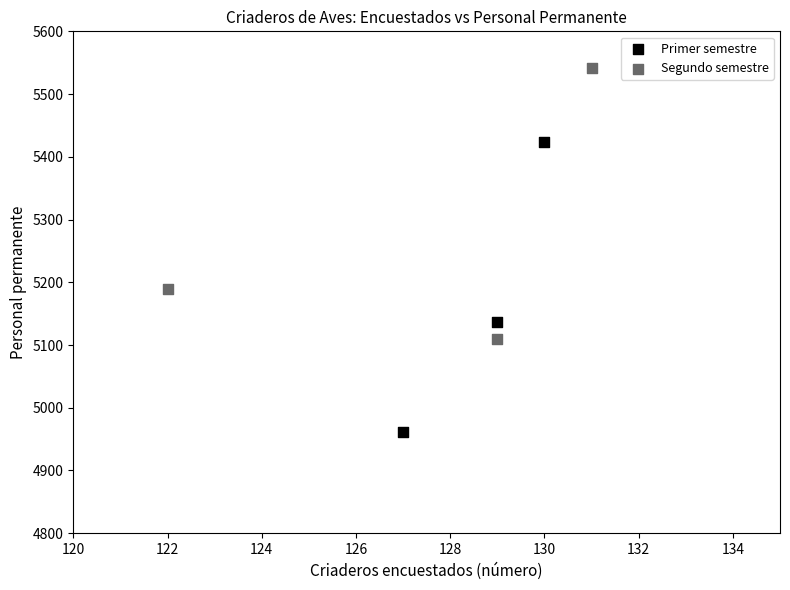

Which series reaches the minimum Y coordinate?

Primer semestre